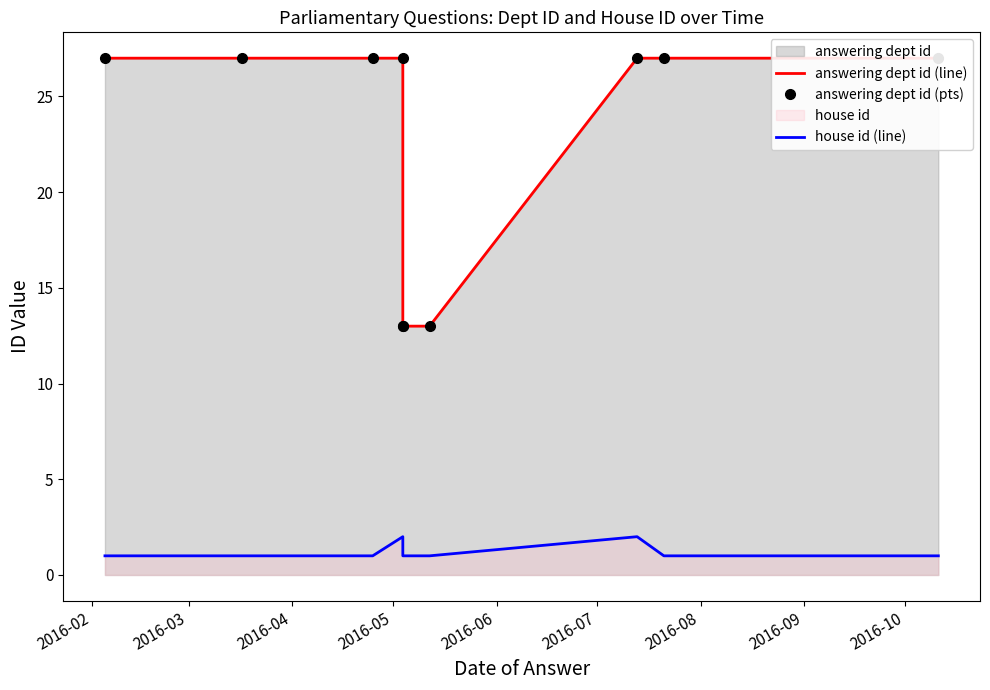

Between 2016-10 and 2016-06, which is larger?

2016-10